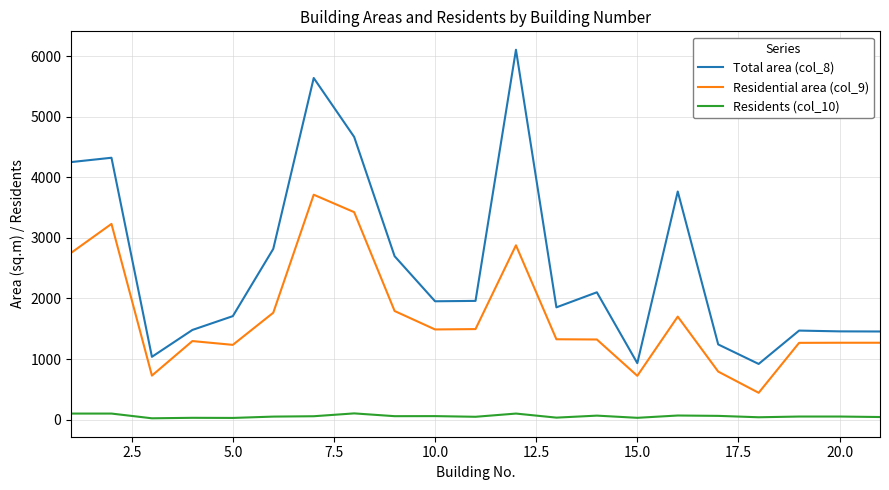

Which series has the widest spread of values?

Total area (col_8)